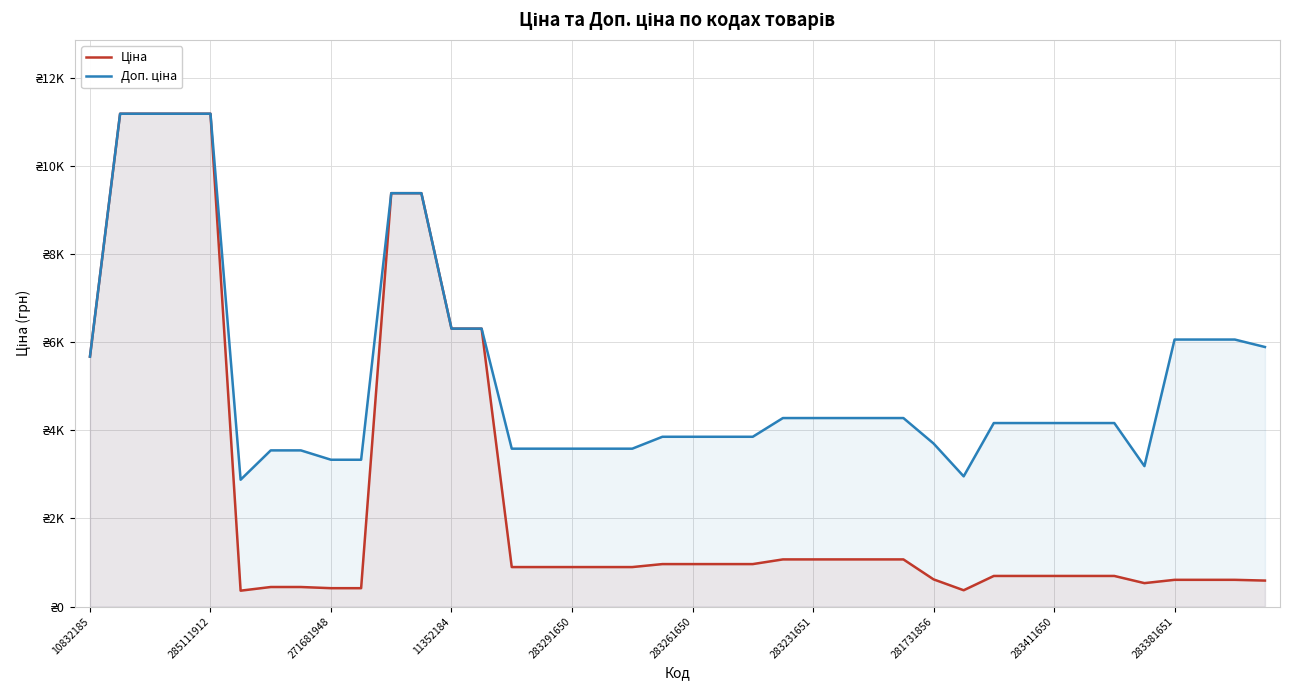

Does the chart display data point markers on the line(s)?

No